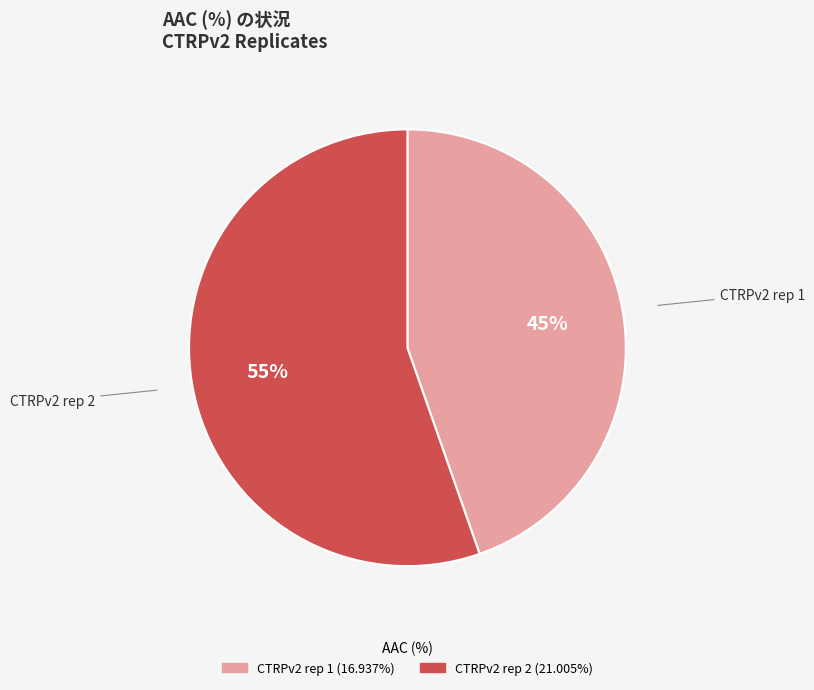

Rank the categories by value from highest to lowest.

CTRPv2 rep 2, CTRPv2 rep 1